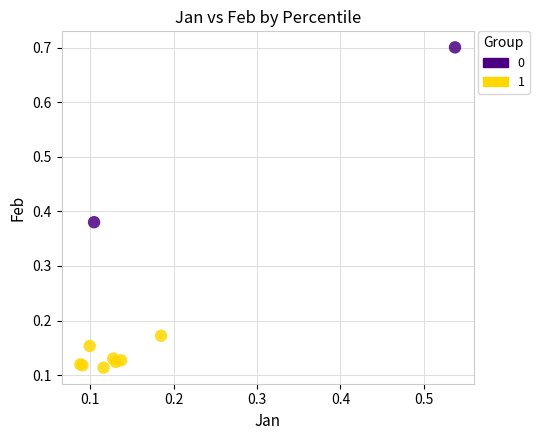

What are all the series names shown in the legend?

0, 1